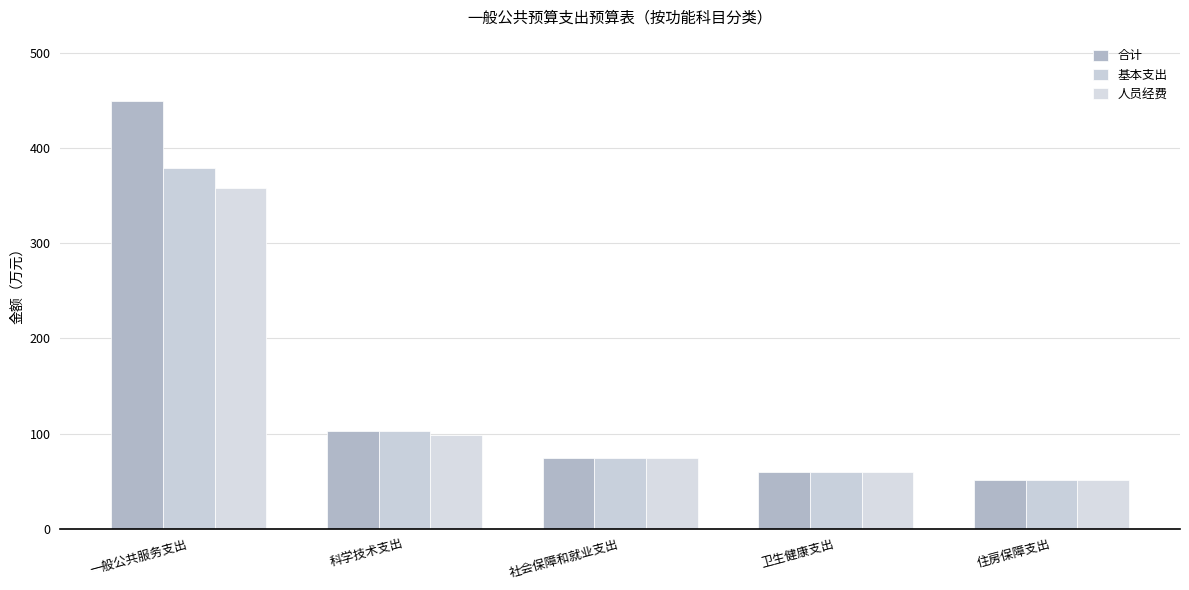

What is the difference between the maximum and second lowest values in the 合计 series?

390.1